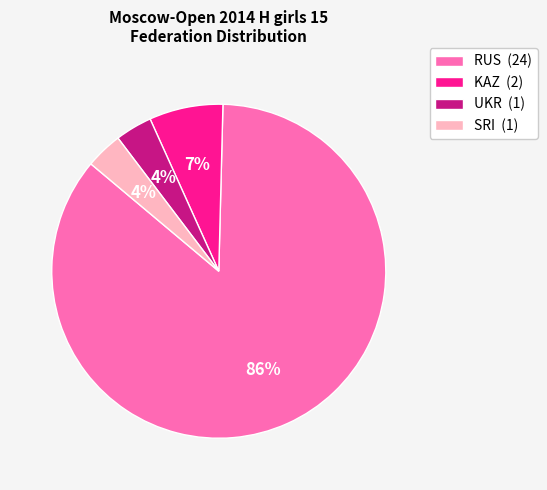

To the nearest percent, what is the average slice percentage?

25%